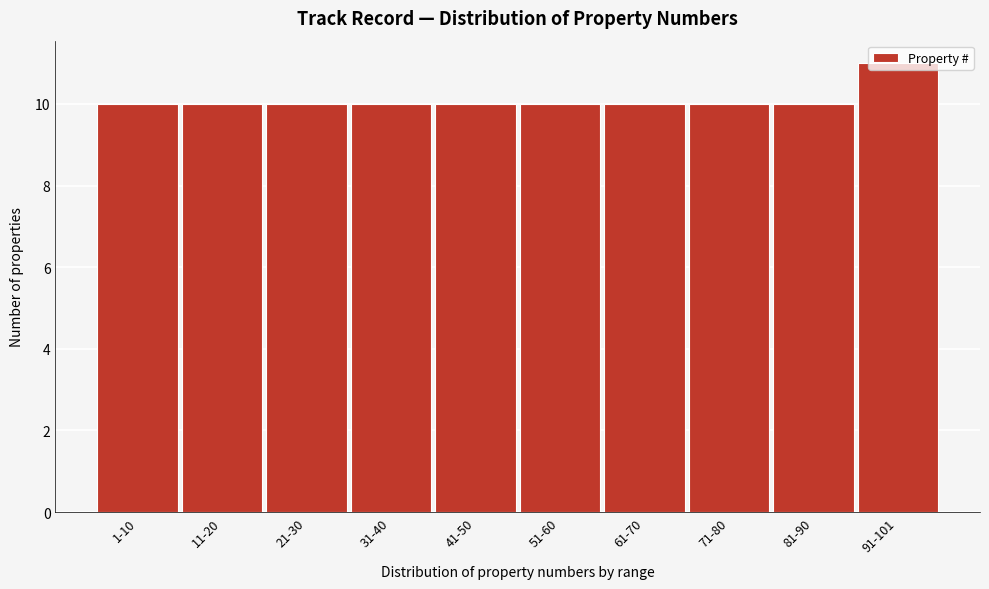

True or false: the data shows 11 at 91-101.

True